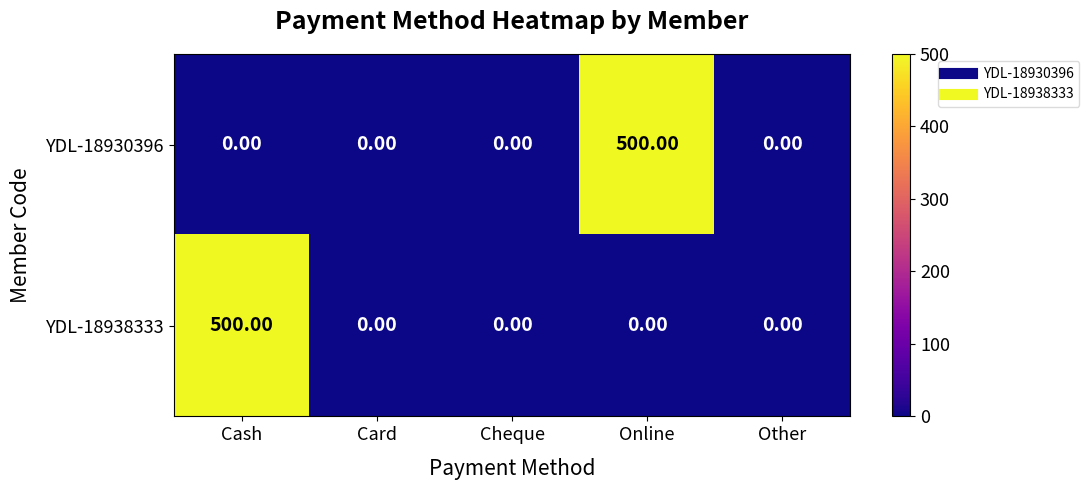

What is the total value across all series at Online?

500